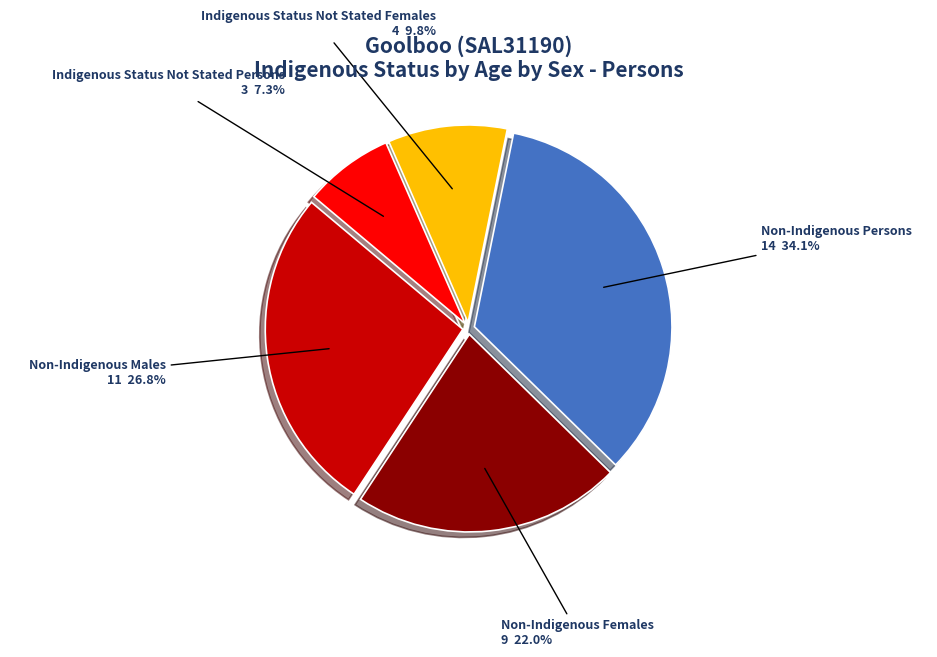

Does any single category account for the majority?

No